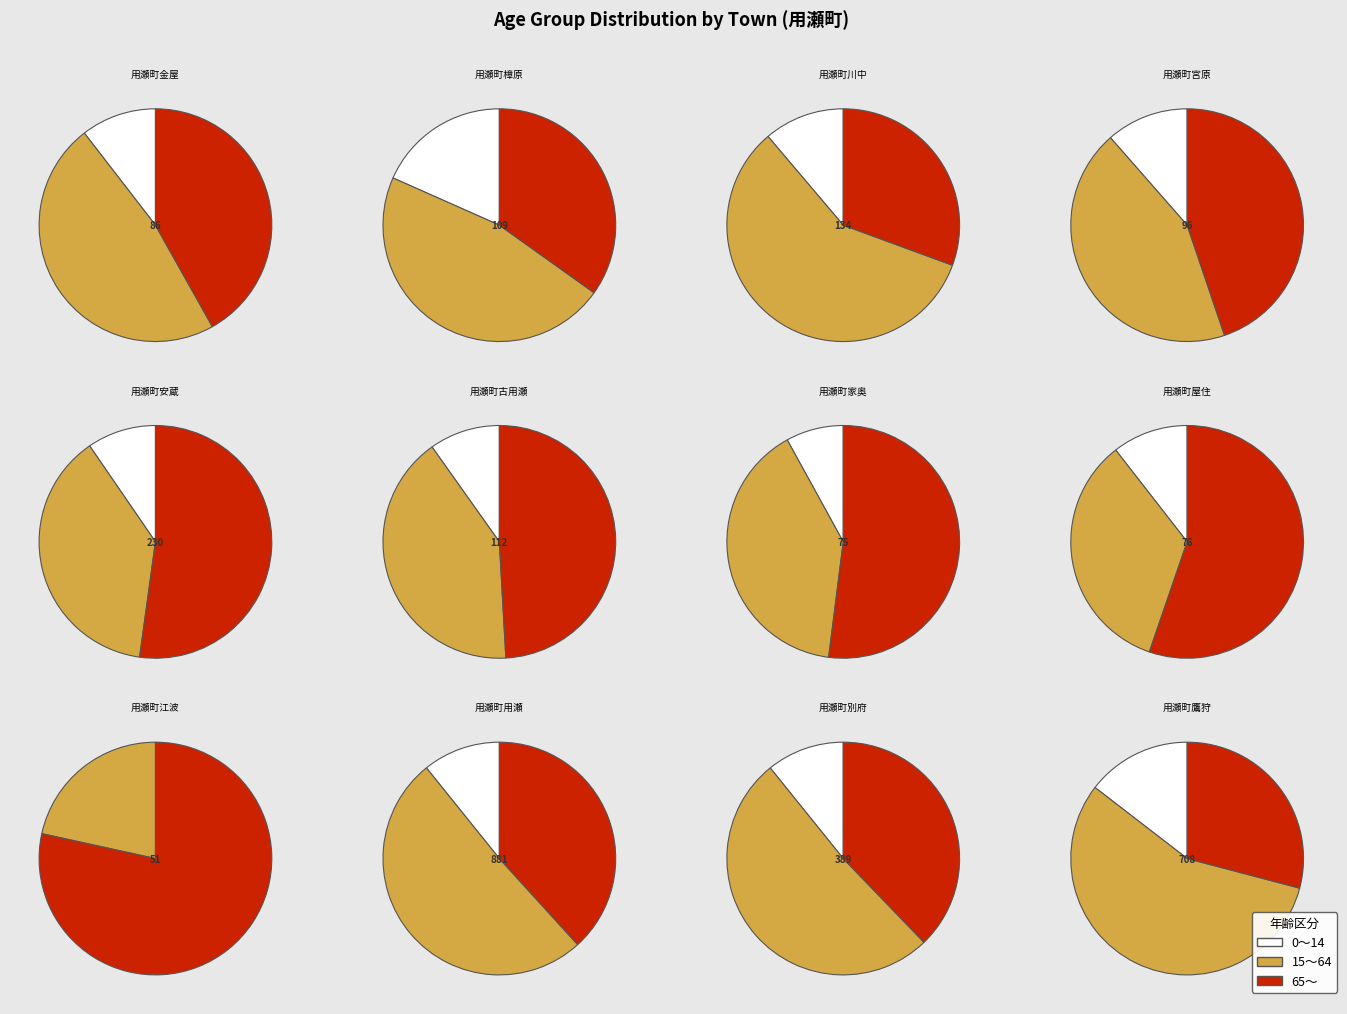

True or false: 用瀬町川中 accounts for 4% of the total.

True